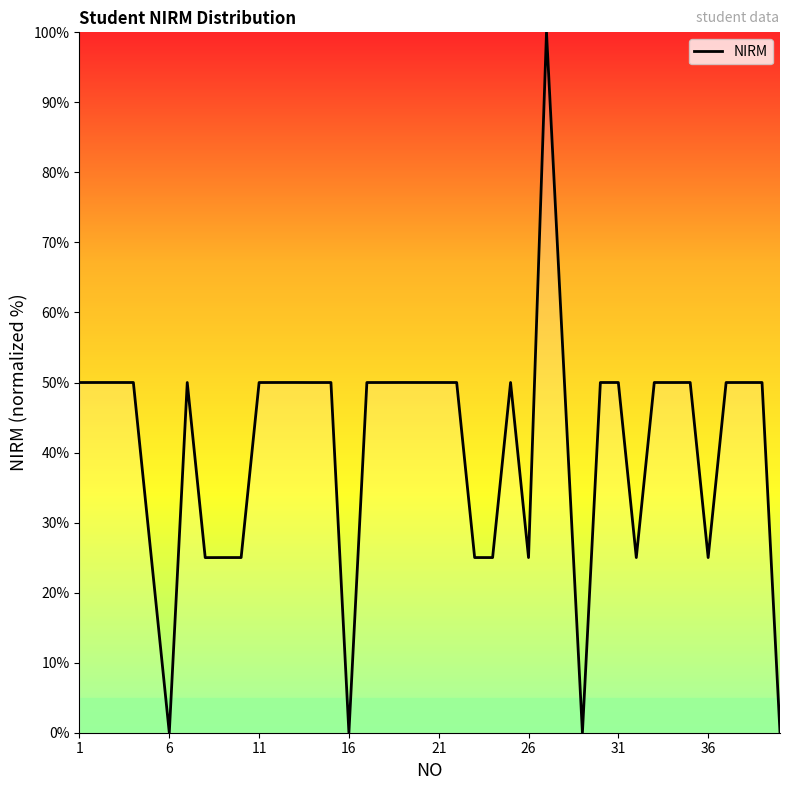

What is the maximum value shown in the chart?

100.0